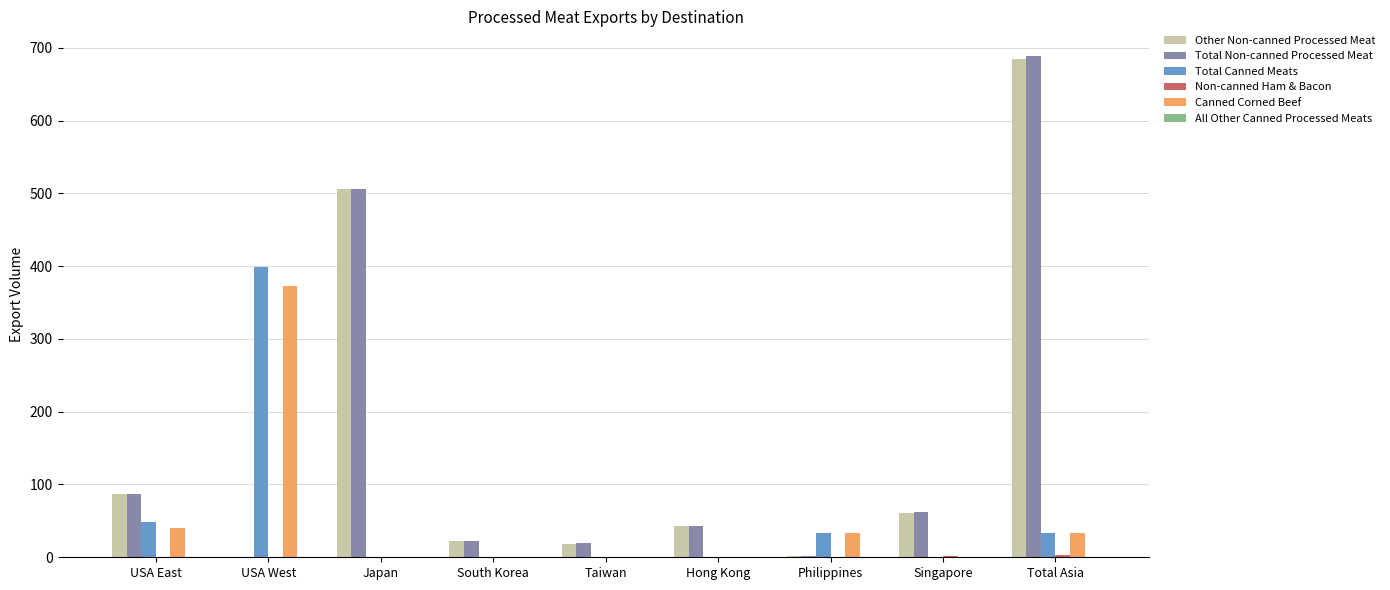

Which category has the highest value in the Other Non-canned Processed Meat series?

Total Asia